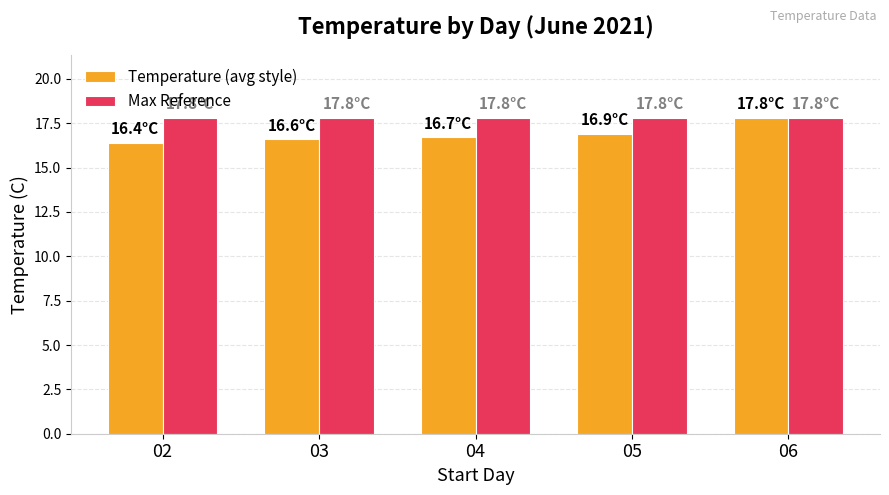

What is the spread (max minus min) of values at 04?

1.1